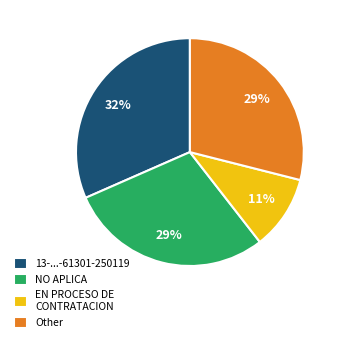

What is the largest slice in the pie chart?

13-...-61301-250119